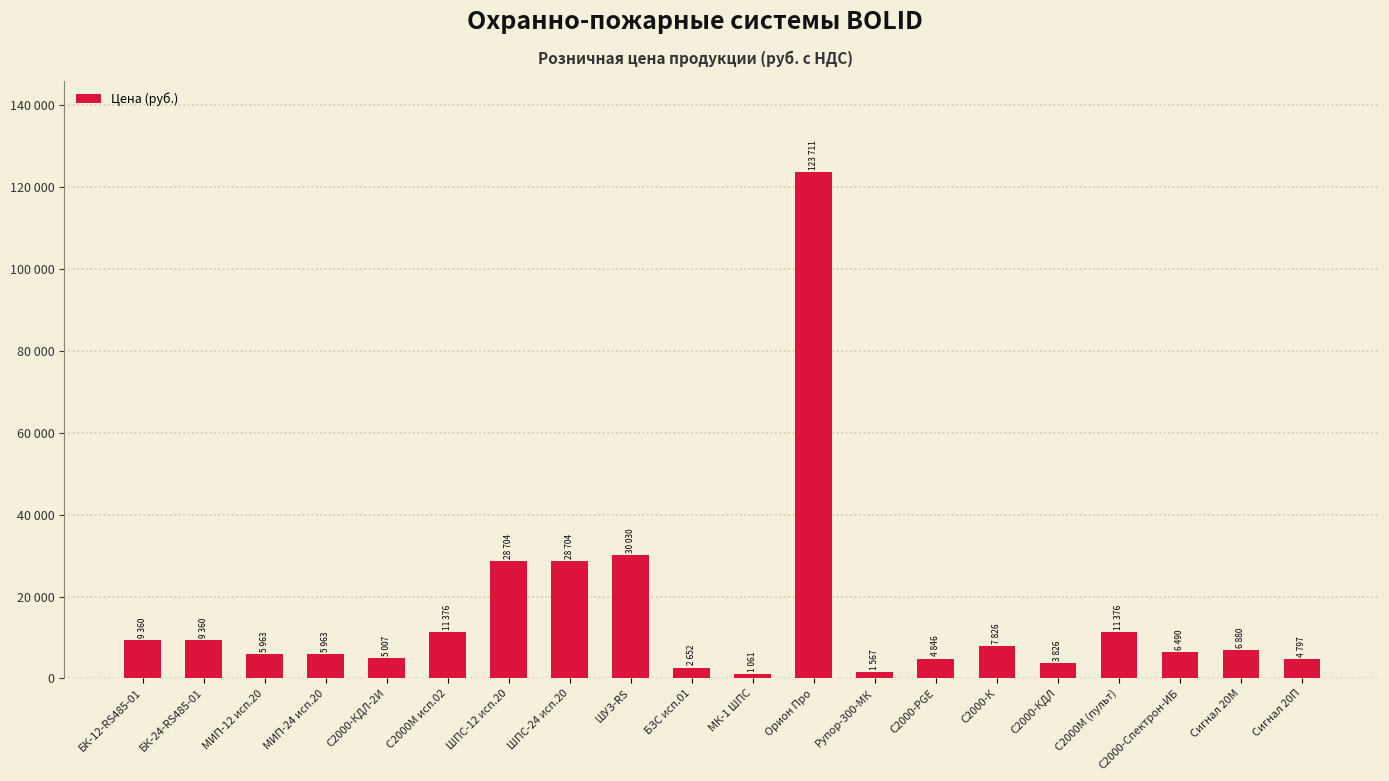

Does the chart contain any negative values?

No